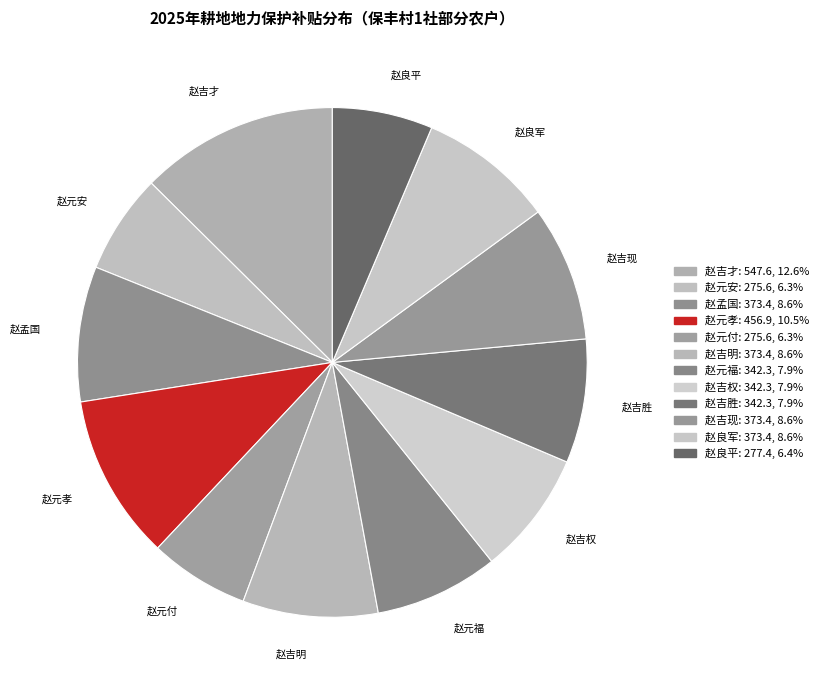

Does 赵吉明 represent more than half of the total?

No